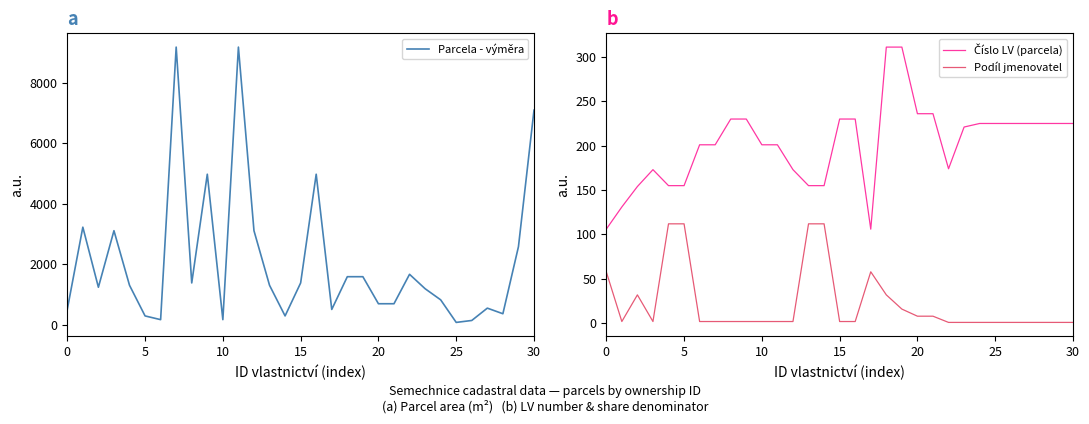

What is the difference between the maximum and minimum values in the Parcela - výměra series?

9083